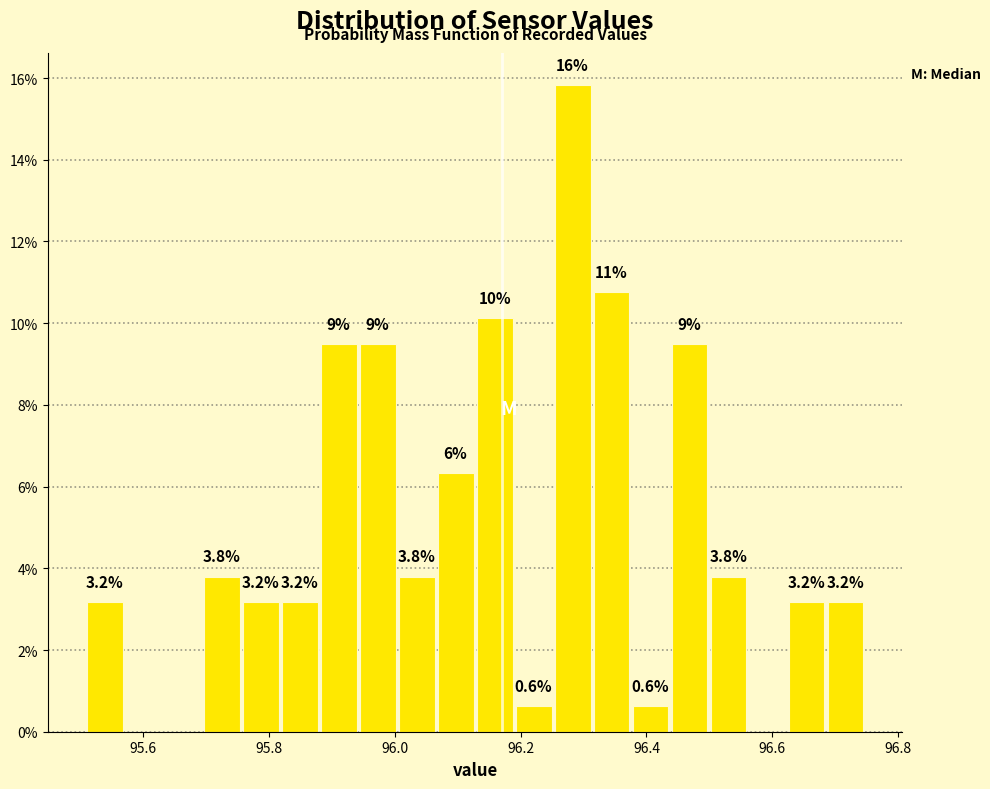

Around what value on the x-axis is the tallest bar? Give the approximate position of its centre, as read against the axis.

96.28